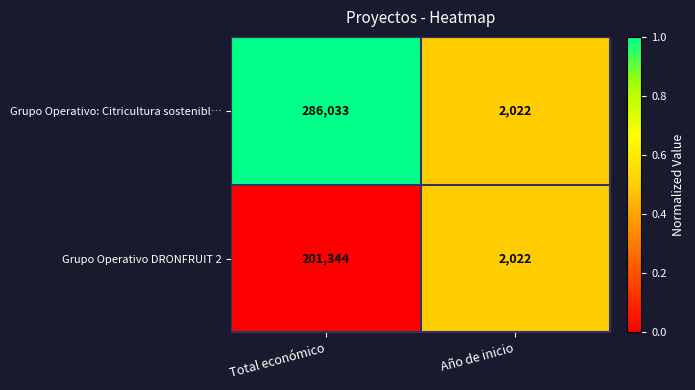

Read the Grupo Operativo: Citricultura sostenibl… value at Año de inicio, to the nearest 50.

2000